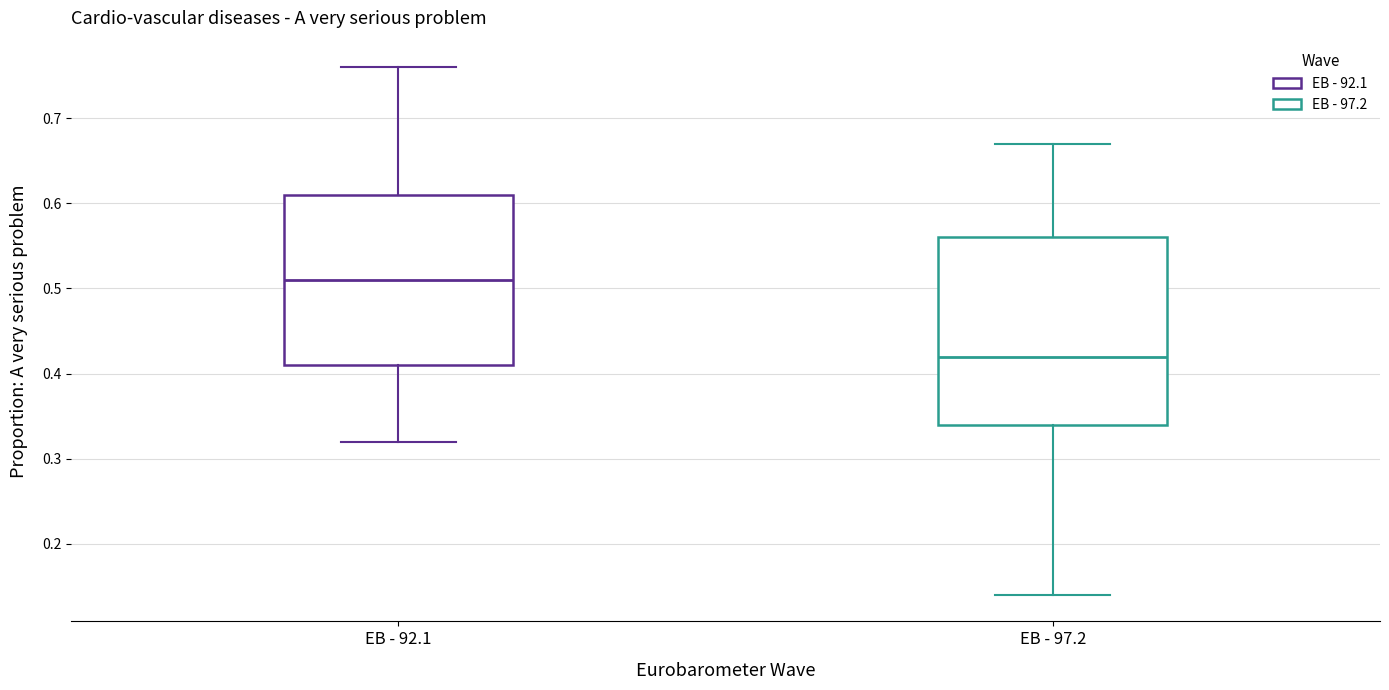

Comparing the boxes themselves (not the whiskers), which one is the tallest?

EB - 97.2